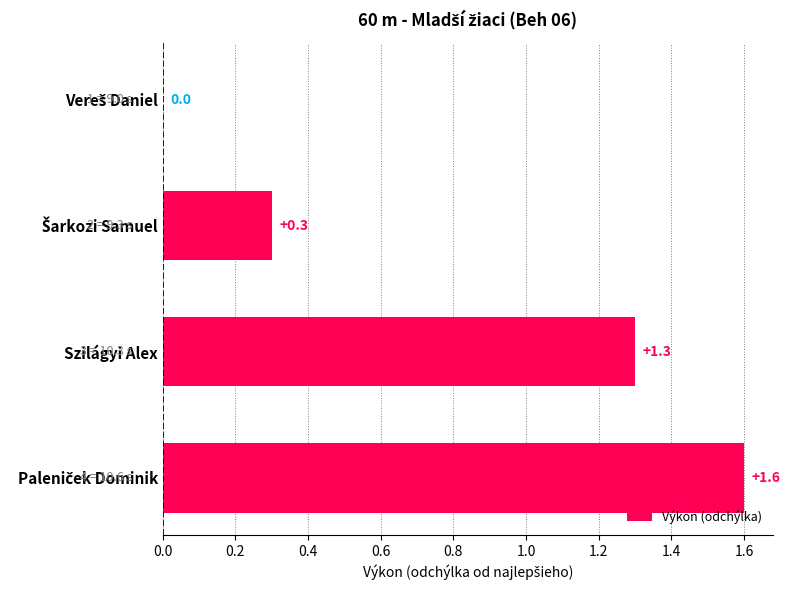

Count the values in the range 0 to 1.

2